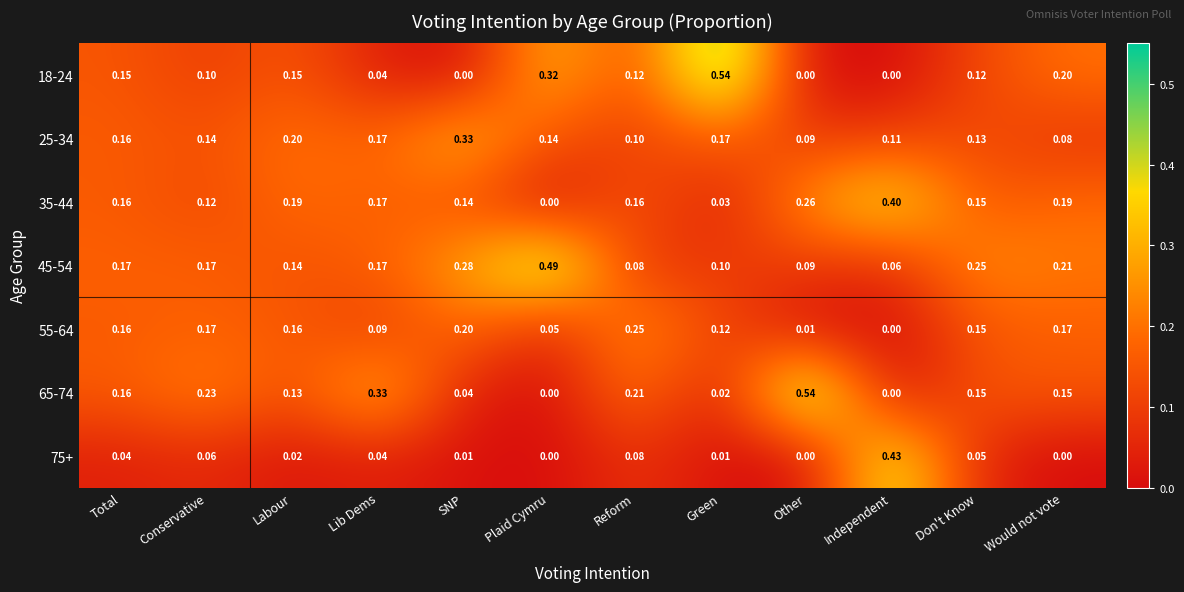

At which label does 25-34 reach its minimum?

Would not vote